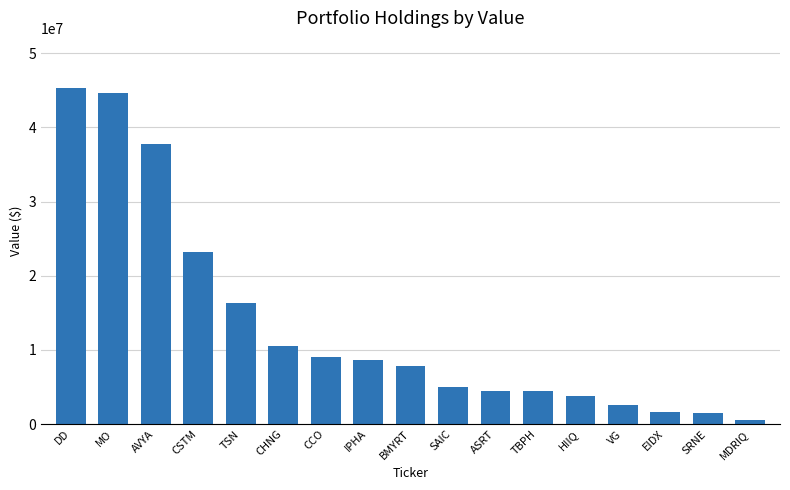

Which category has the lowest value across all series?

MDRIQ